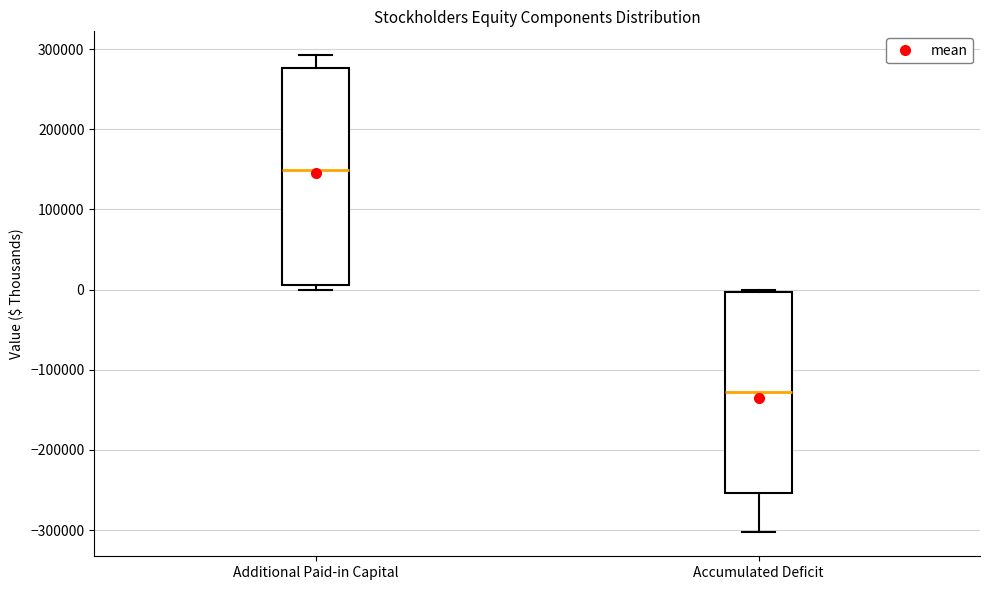

Which box's median line is the lowest?

Accumulated Deficit